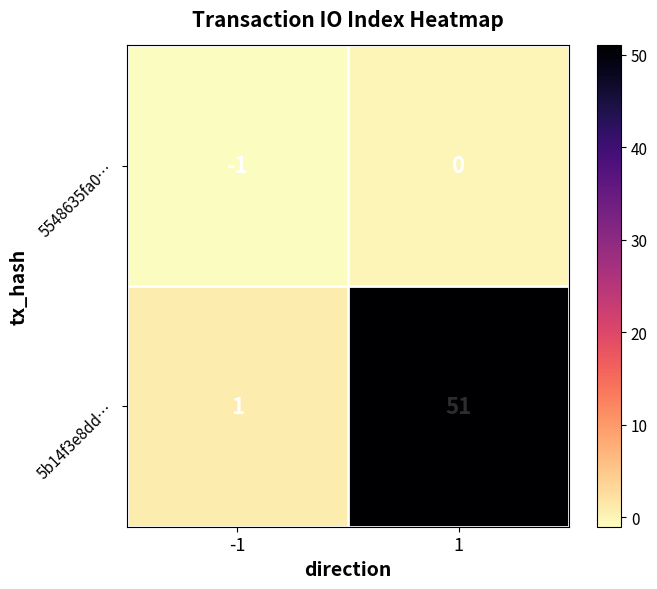

Is it true that 5b14f3e8dd… equals 1 at -1?

True